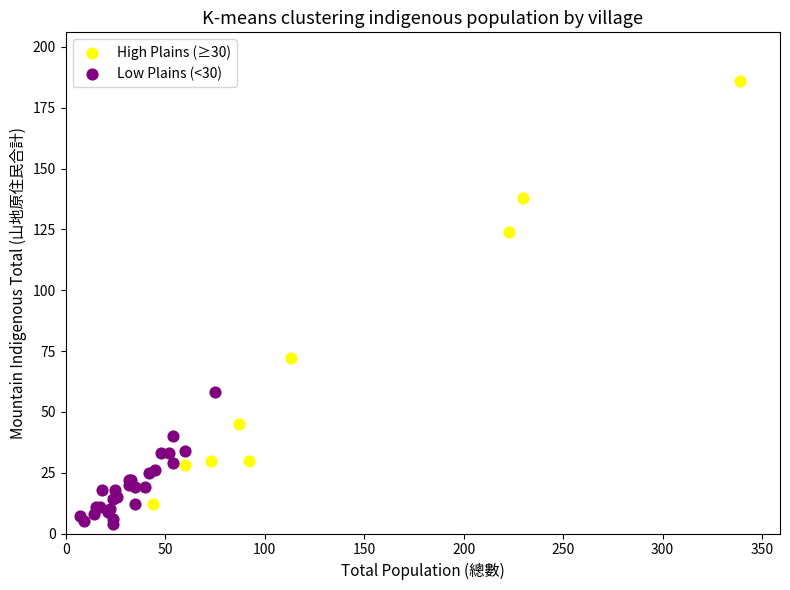

Which series contains the highest Y value?

High Plains (≥30)